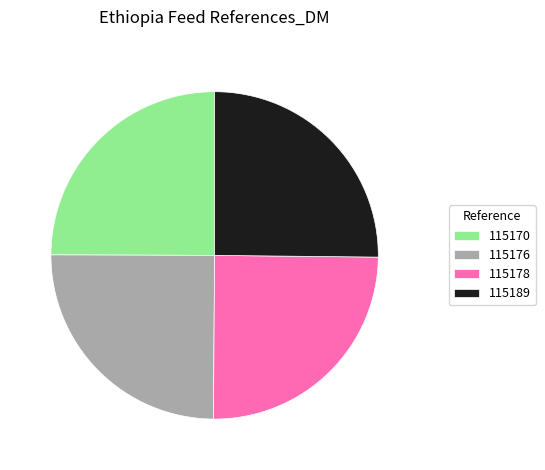

How many segments does this pie chart have?

4